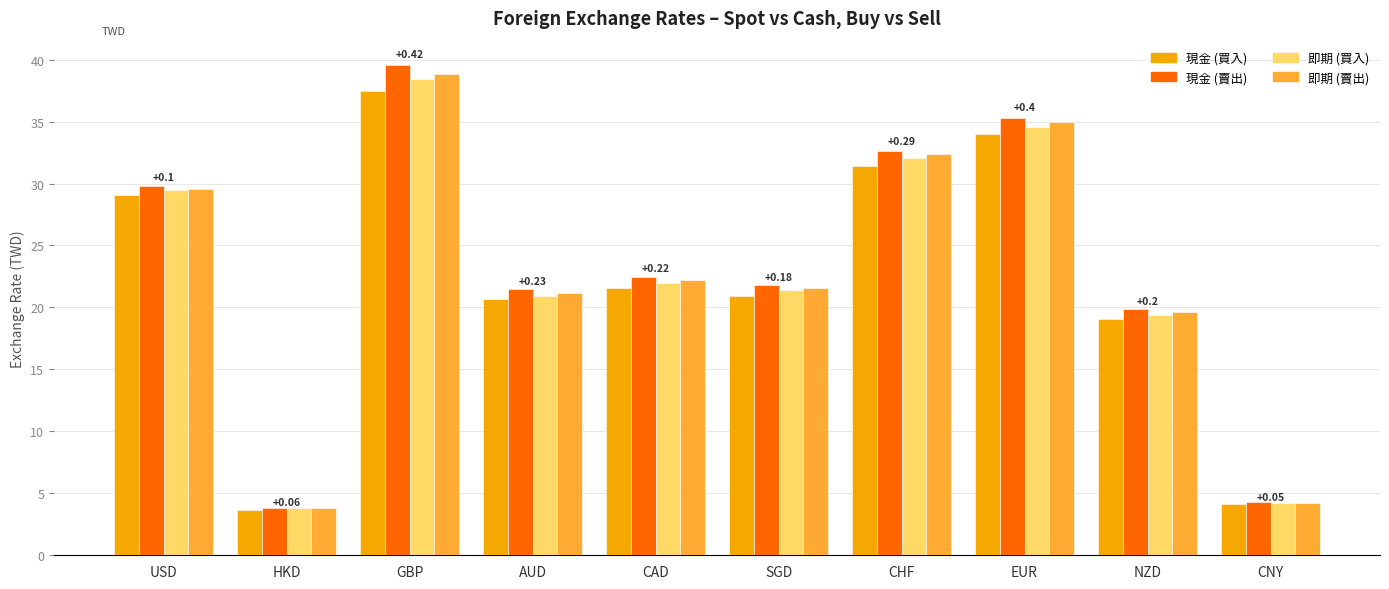

What is the label of the 3rd bar from the left?

GBP